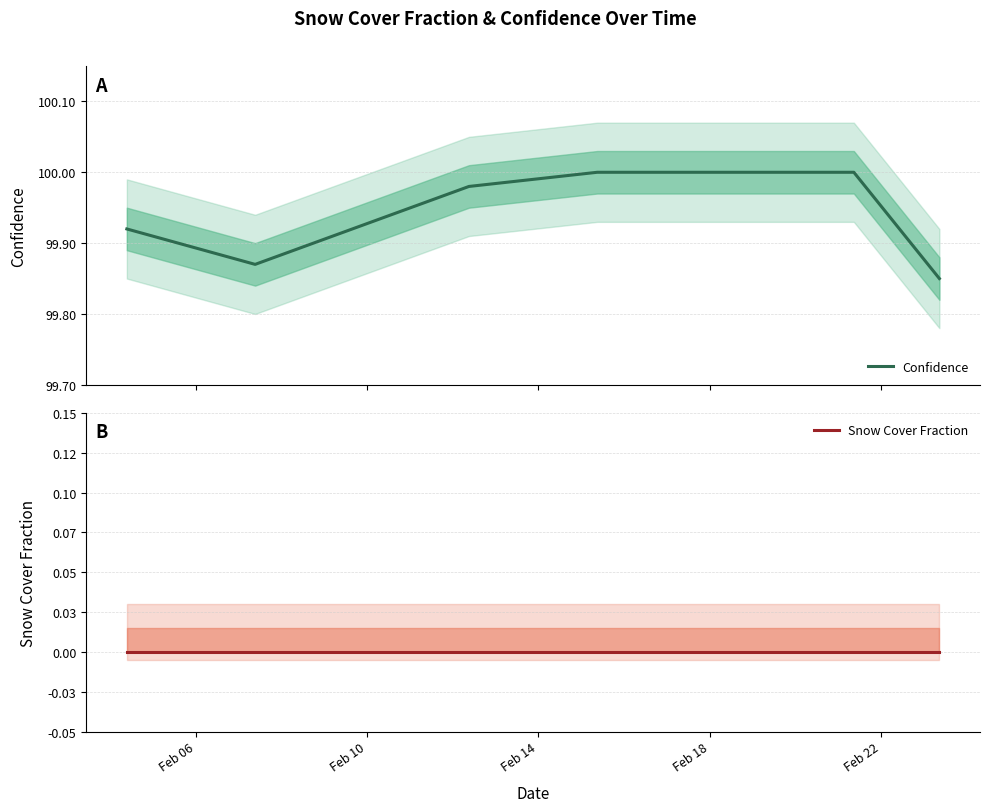

True or false: Confidence and Snow Cover Fraction cross at least once.

False